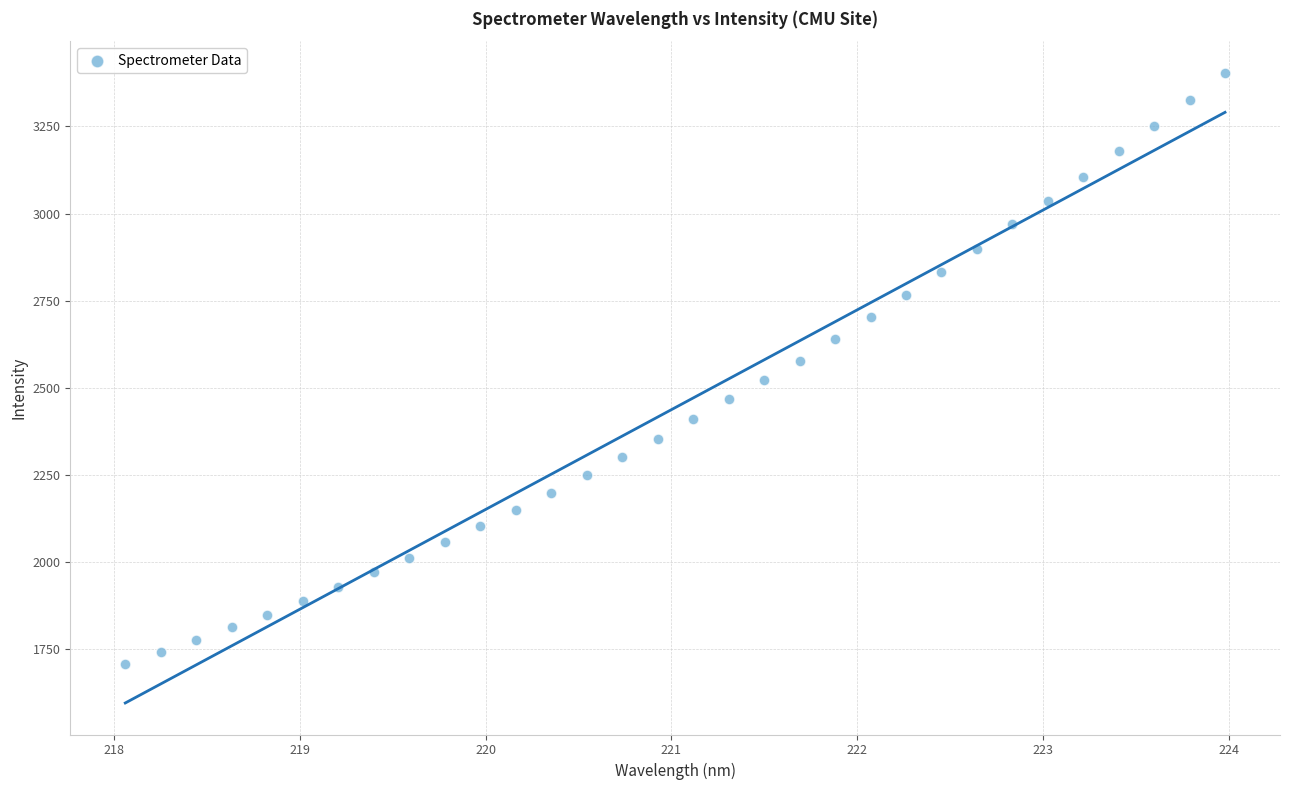

What is the range of X values (max minus min)?

5.9